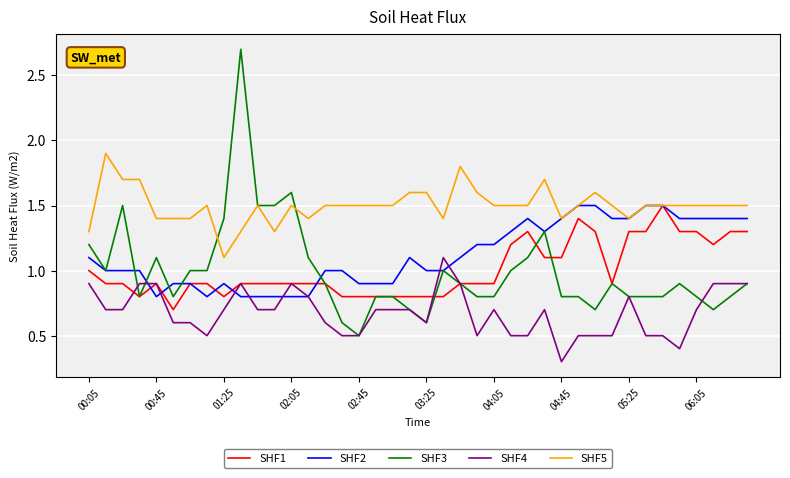

Which series has the largest total across all categories?

SHF5